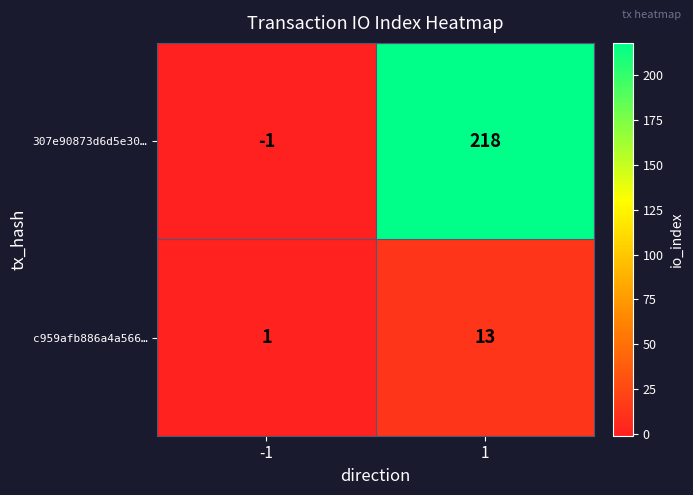

Which series has the largest total across all categories?

307e90873d6d5e30…